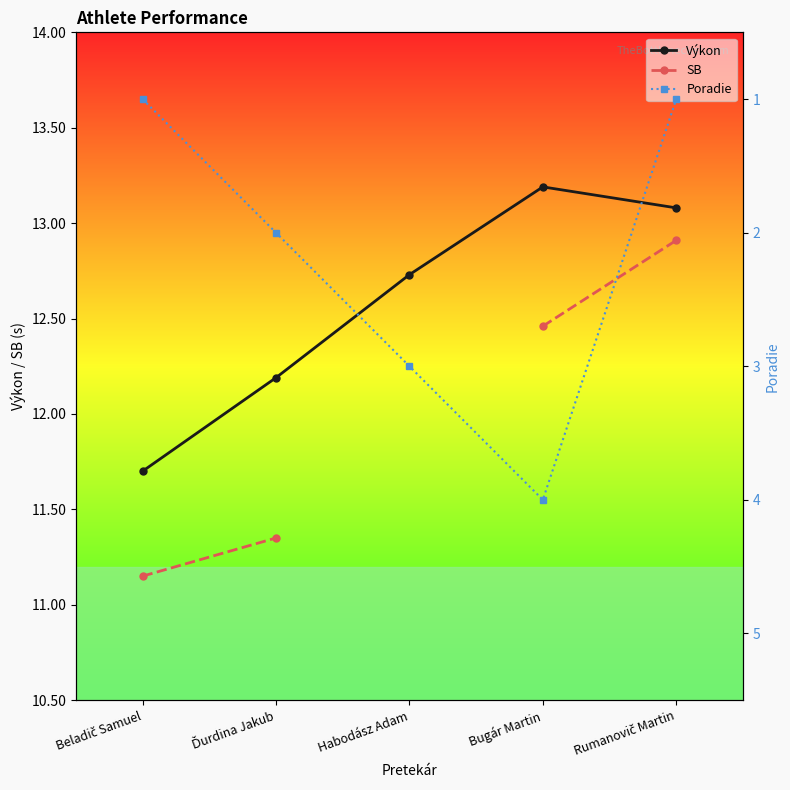

What is the difference between the Výkon values at Rumanovič Martin and Beladič Samuel?

1.4